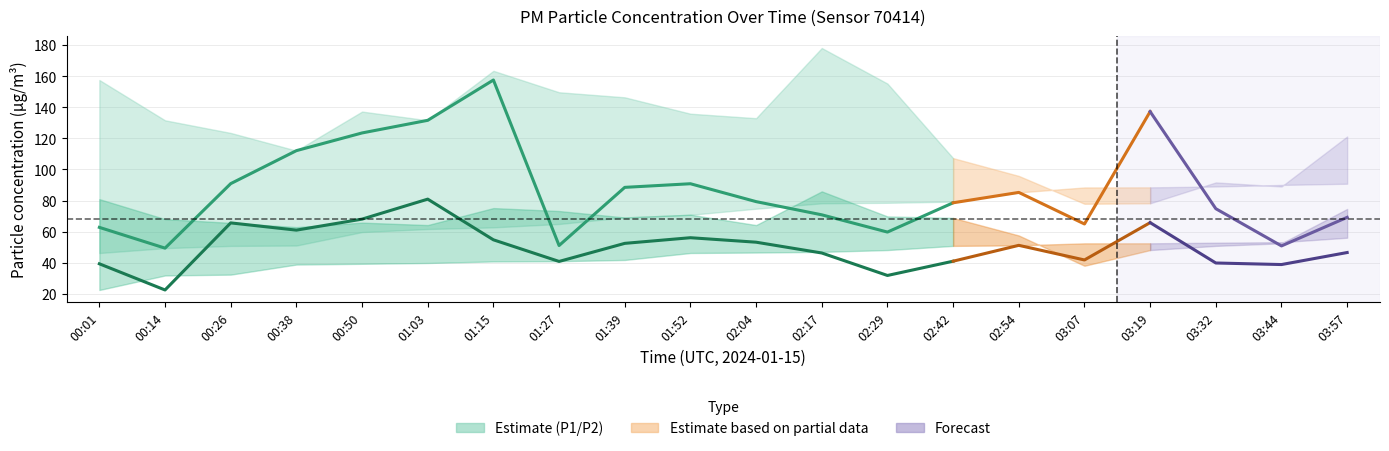

Is the value of P1 (PM10) at 00:50 greater than the value of P2 (PM2.5) at 02:29?

Yes